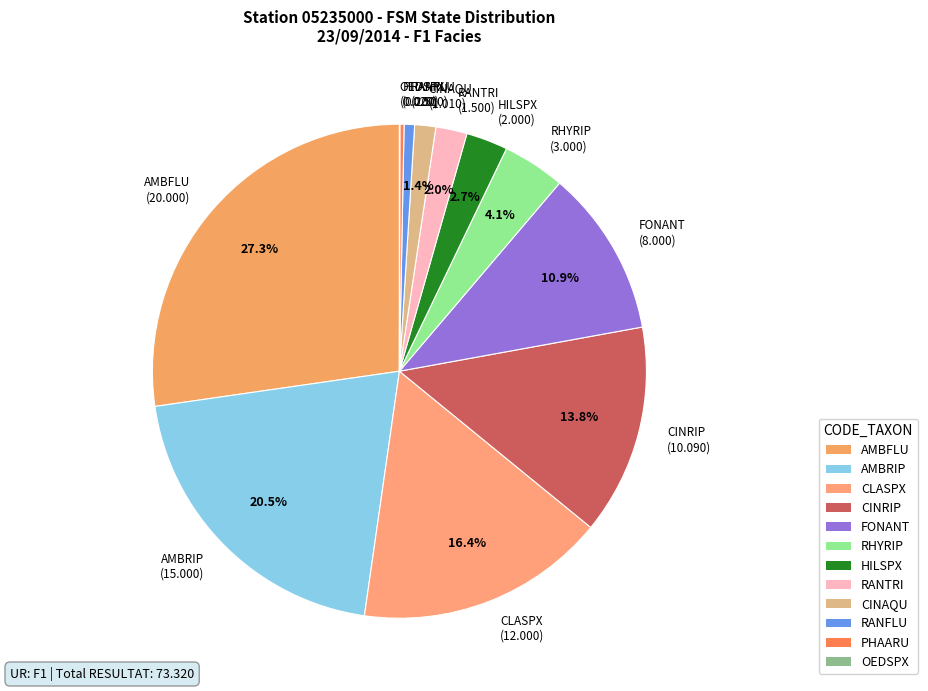

To the nearest percent, what percentage of the pie is HILSPX?

3%